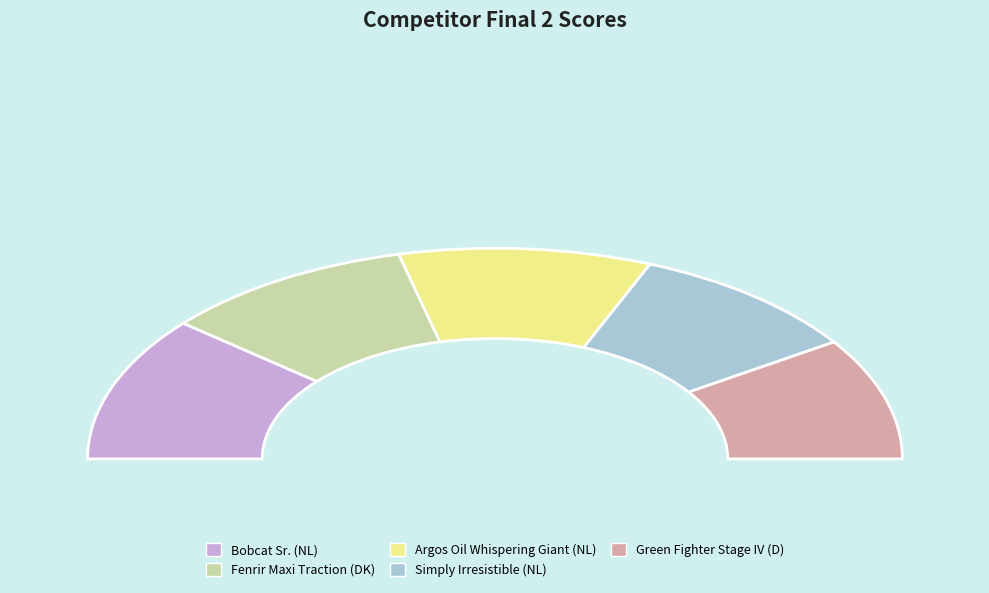

How many segments does this pie chart have?

5